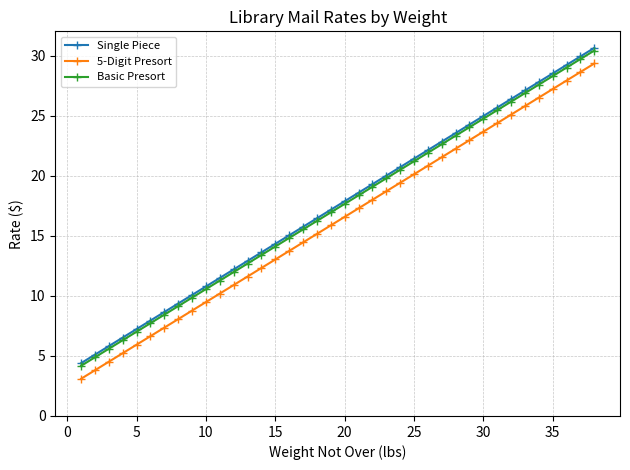

True or false: 5-Digit Presort and Single Piece intersect in this chart.

False